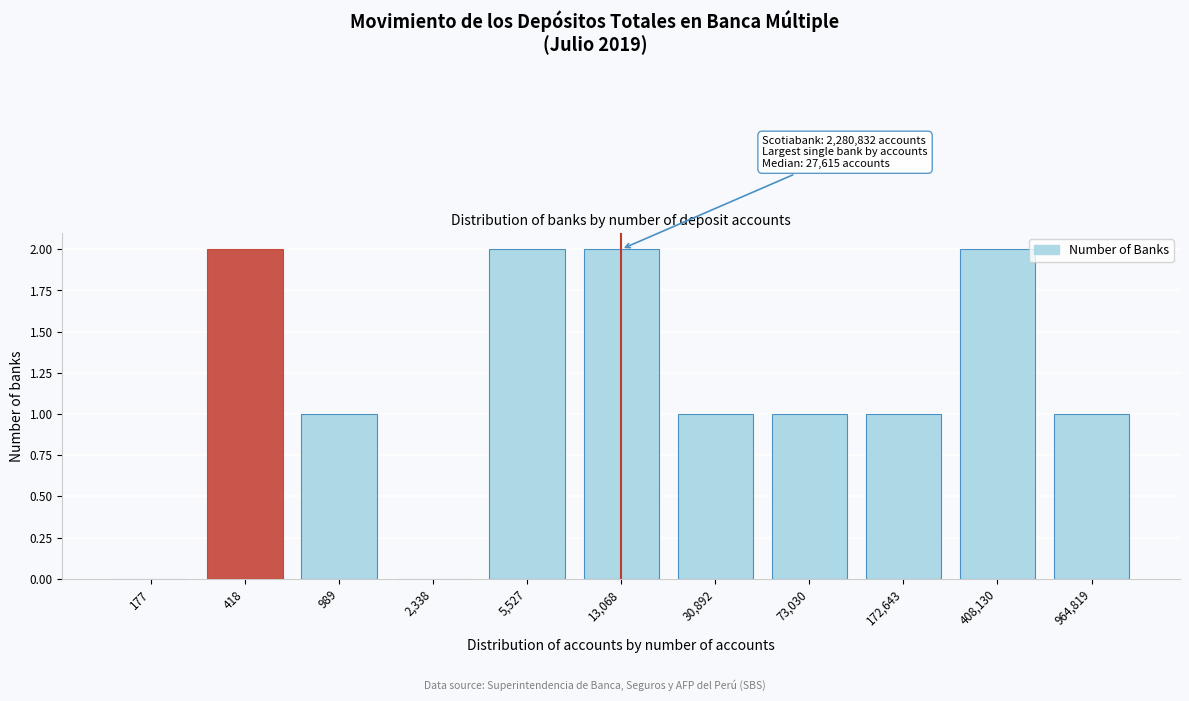

Reading left to right, what are all the values shown in this chart?

176=1	418=2	989=1	2,338=0	5,527=2	13,068=2	30,892=1	73,030=1	172,643=1	408,130=2	964,819=1